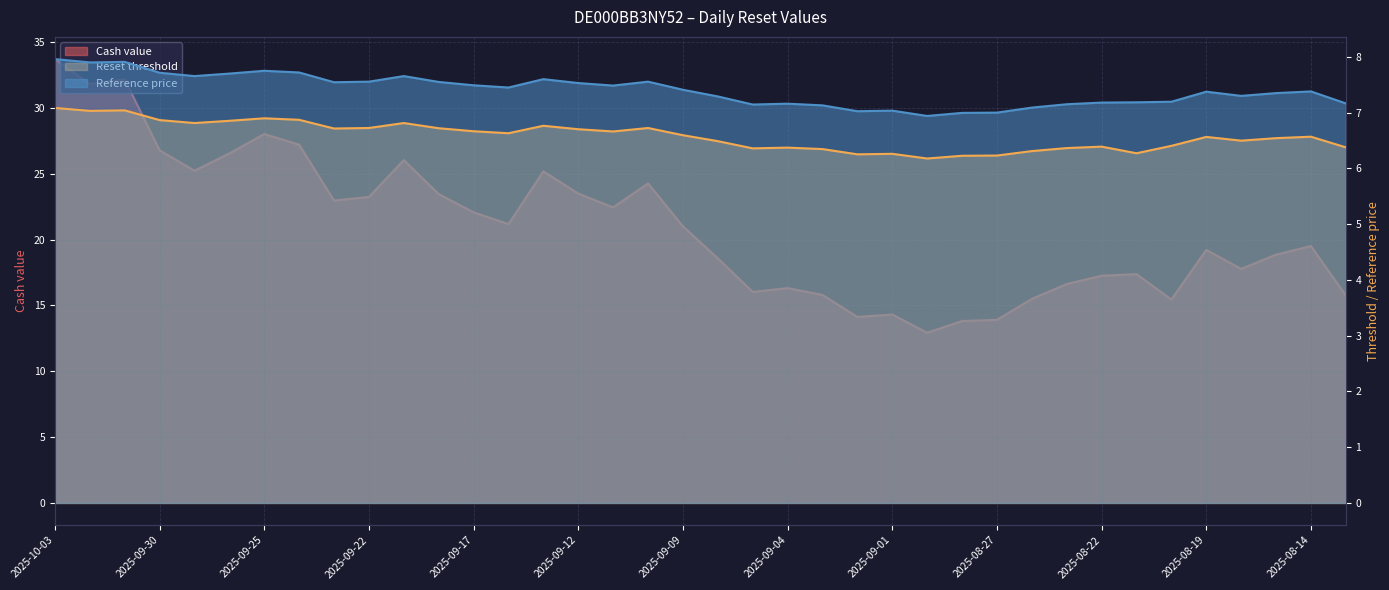

What are all the series names shown in the legend?

Cash value, Reset threshold, Reference price